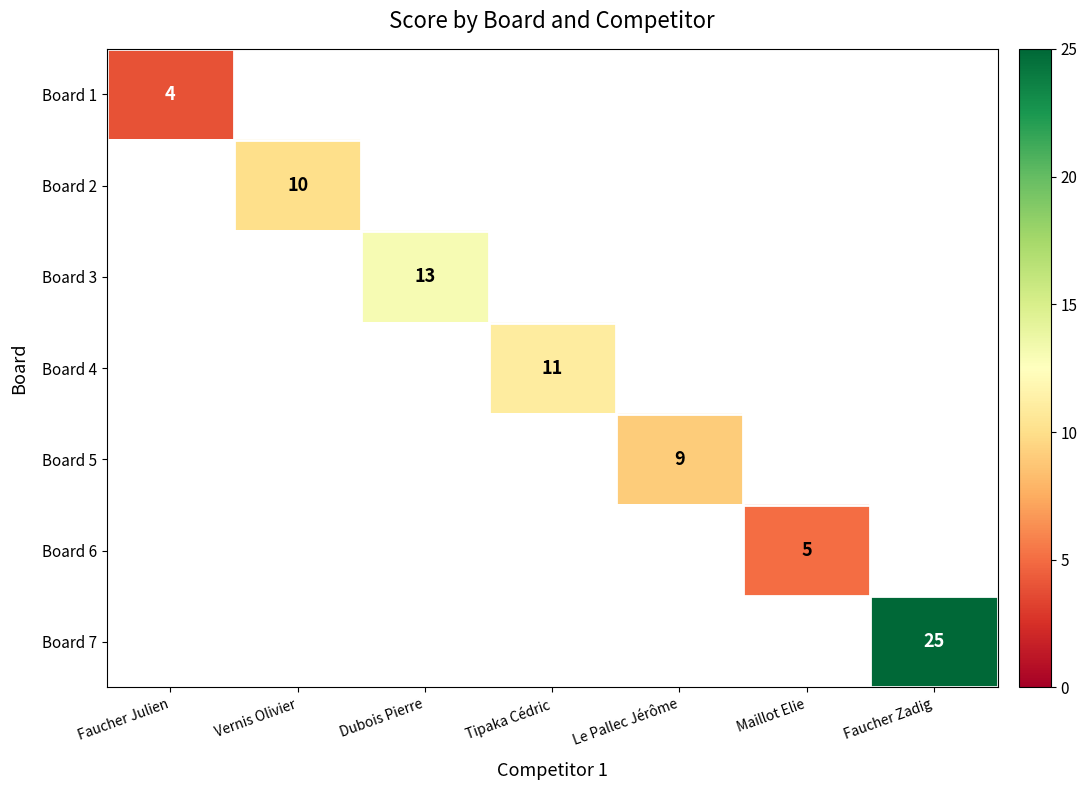

The value of Board 3 at Dubois Pierre is 13. True or false?

True